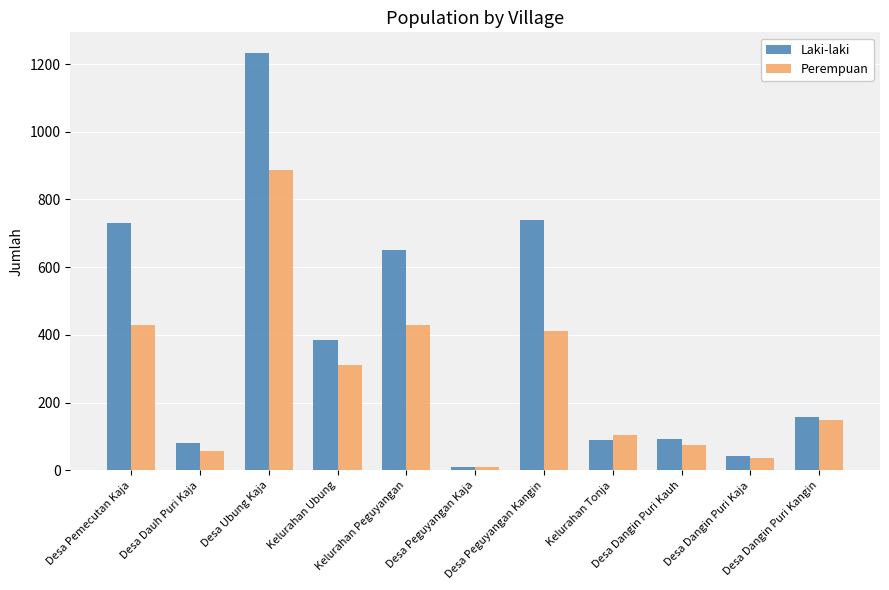

How many bars are there in total?

22